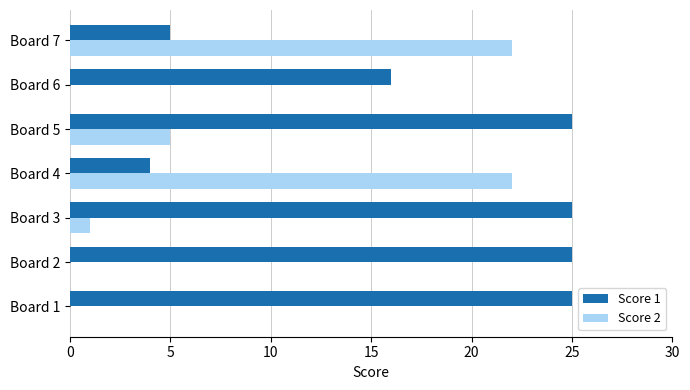

Which series has the largest total across all categories?

Score 1